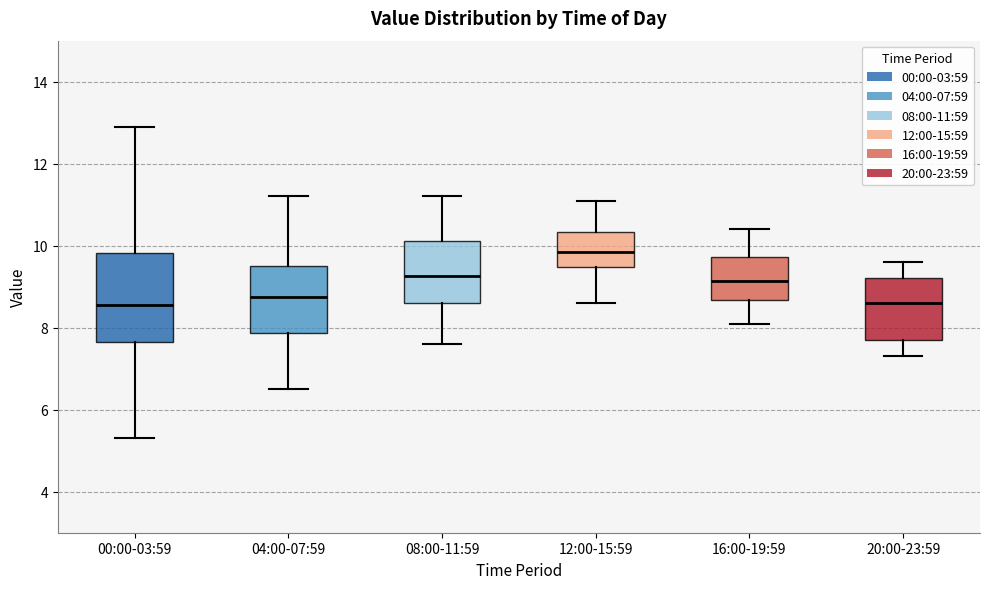

Reading left to right, read every box against the y-axis: the position of its median line, the range the box covers, and the ends of its whiskers. The values are not printed on the chart, so give them approximately, as read against the axis.

00:00-03:59: median 8.6, box 7.6 to 9.8, whiskers 5.4 to 13.0
04:00-07:59: median 8.8, box 7.8 to 9.6, whiskers 6.6 to 11.2
08:00-11:59: median 9.2, box 8.6 to 10.2, whiskers 7.6 to 11.2
12:00-15:59: median 9.8, box 9.4 to 10.4, whiskers 8.6 to 11.2
16:00-19:59: median 9.2, box 8.6 to 9.8, whiskers 8.2 to 10.4
20:00-23:59: median 8.6, box 7.8 to 9.2, whiskers 7.4 to 9.6